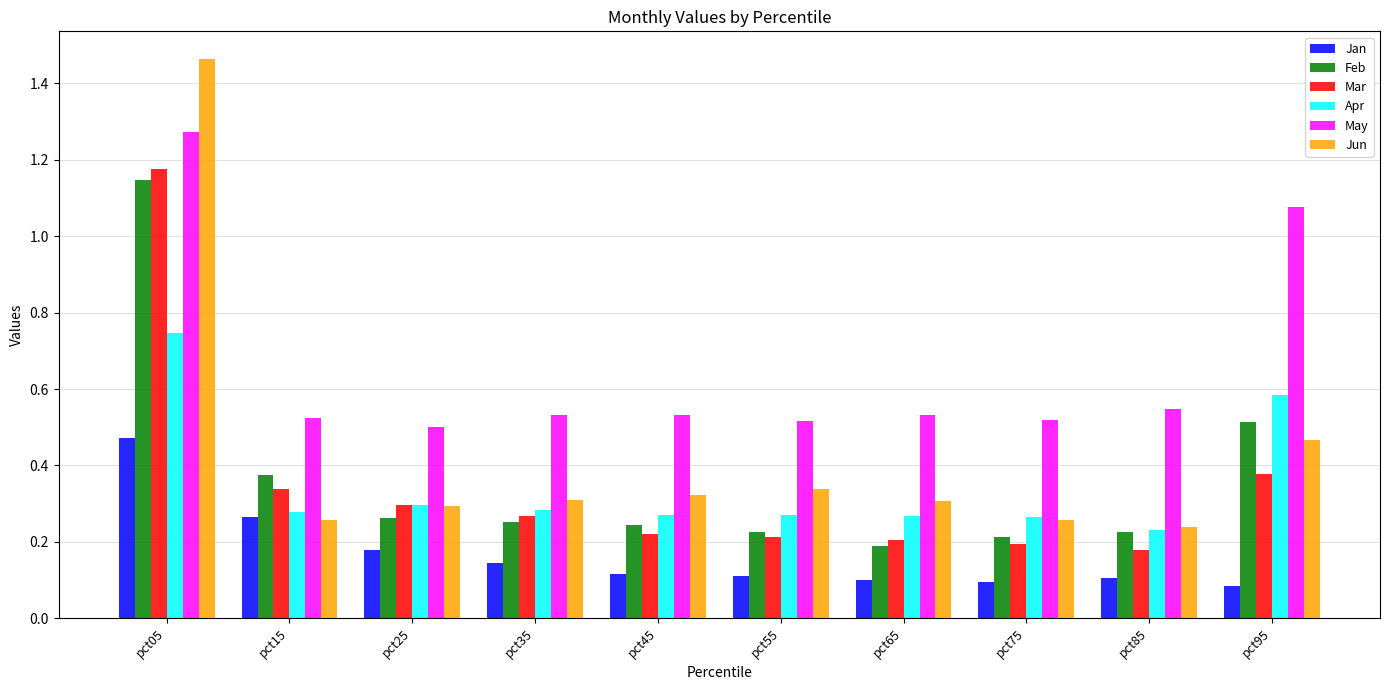

How many series are shown in this chart?

6